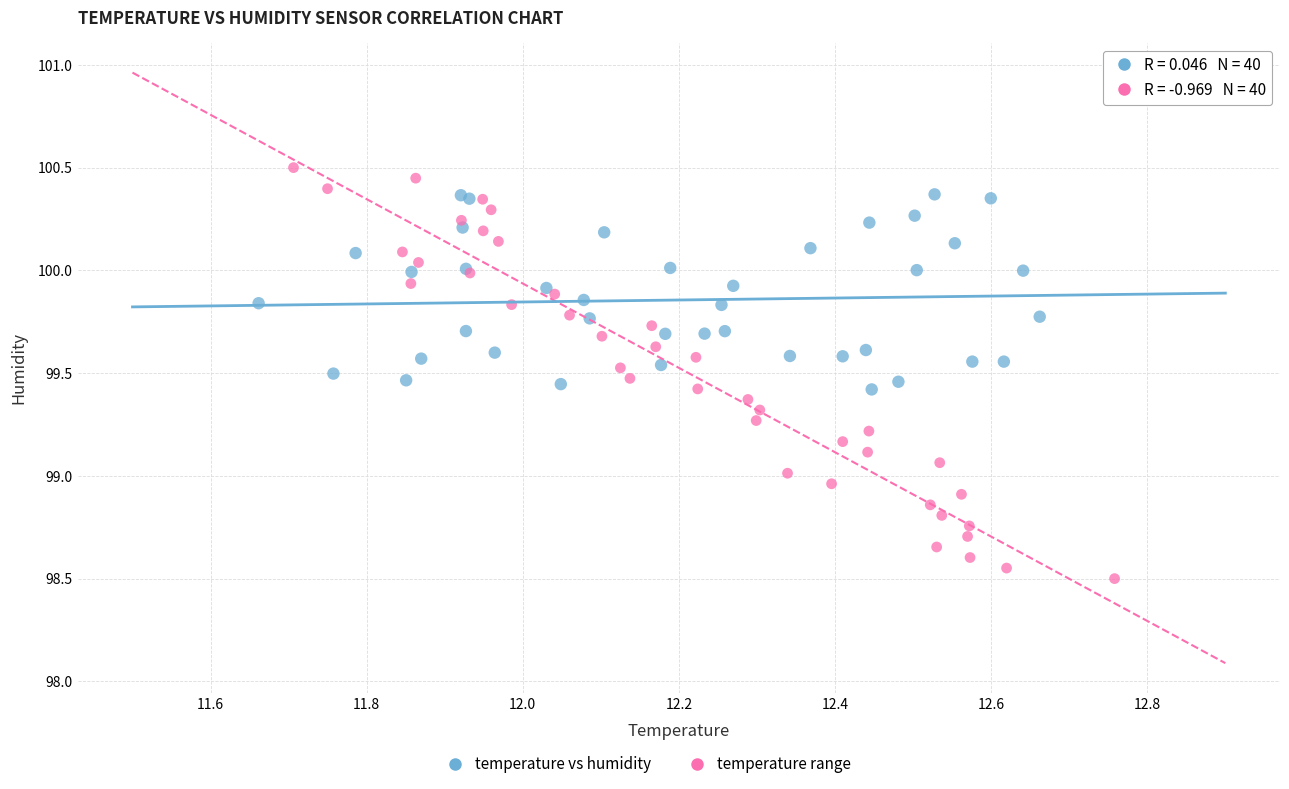

Which series reaches the maximum Y coordinate?

temperature range